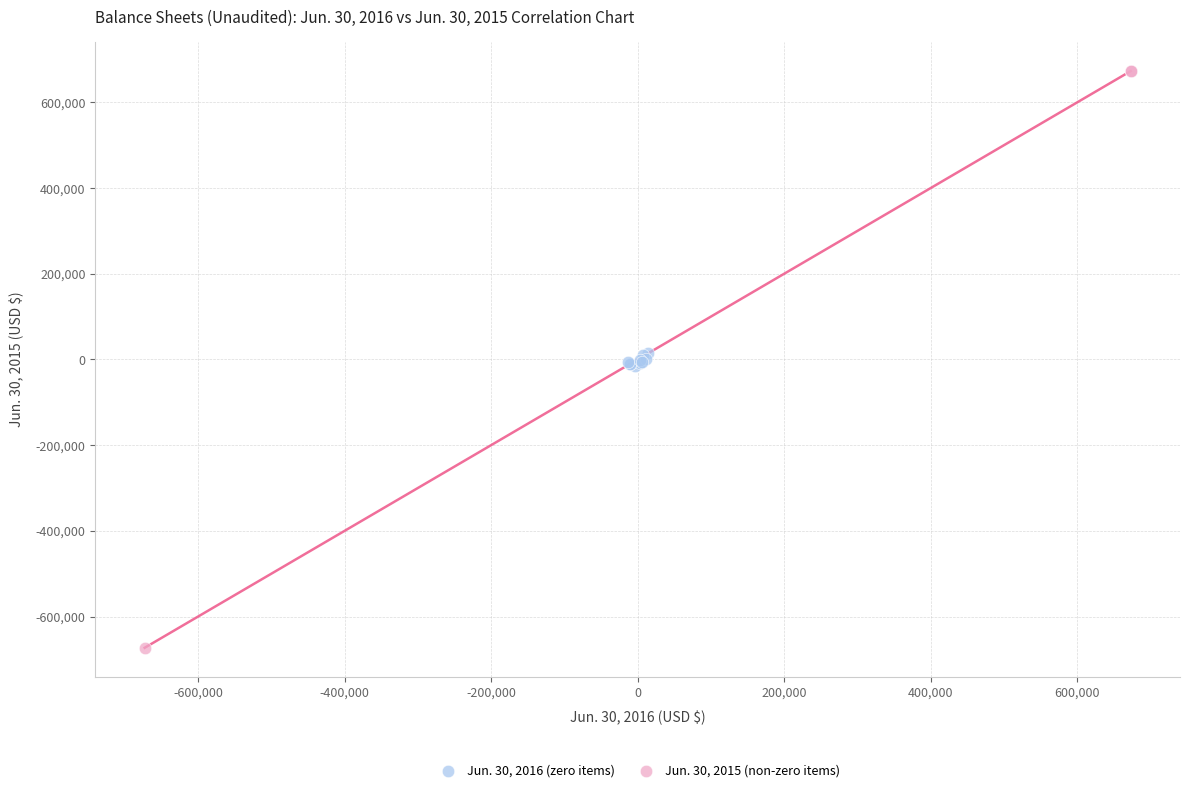

Which series reaches the maximum Y coordinate?

Jun. 30, 2015 (non-zero items)